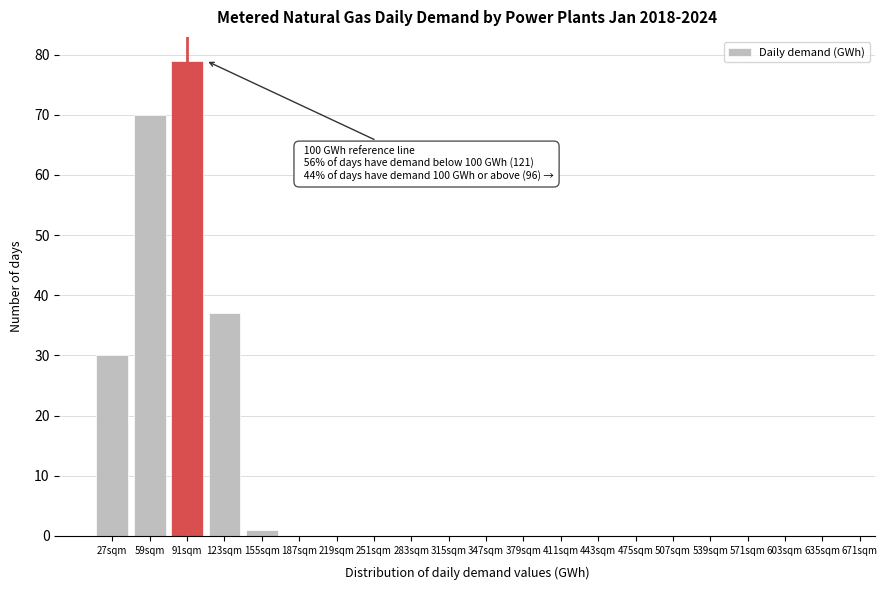

Reading left to right, what are all the values shown in this chart?

27sqm=30	59sqm=70	91sqm=79	123sqm=37	155sqm=1	187sqm=0	219sqm=0	251sqm=0	283sqm=0	315sqm=0	347sqm=0	379sqm=0	411sqm=0	443sqm=0	475sqm=0	507sqm=0	539sqm=0	571sqm=0	603sqm=0	635sqm=0